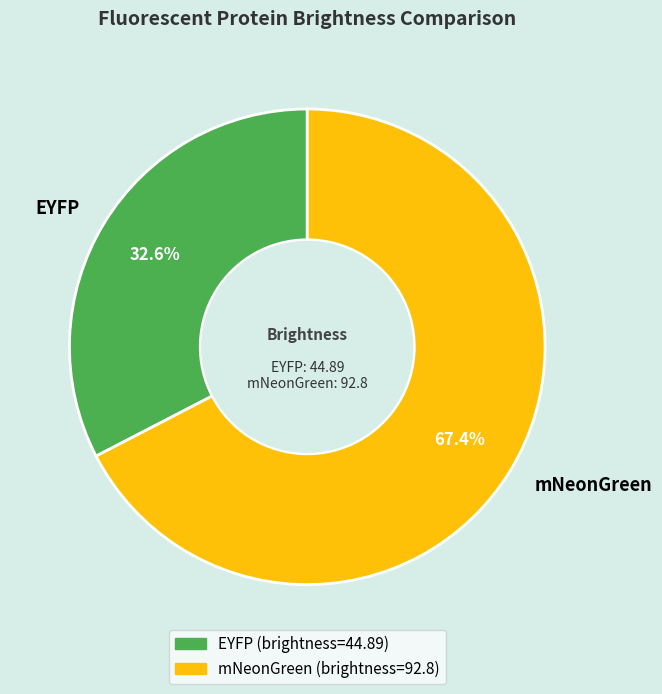

How many slices are in this pie chart?

2